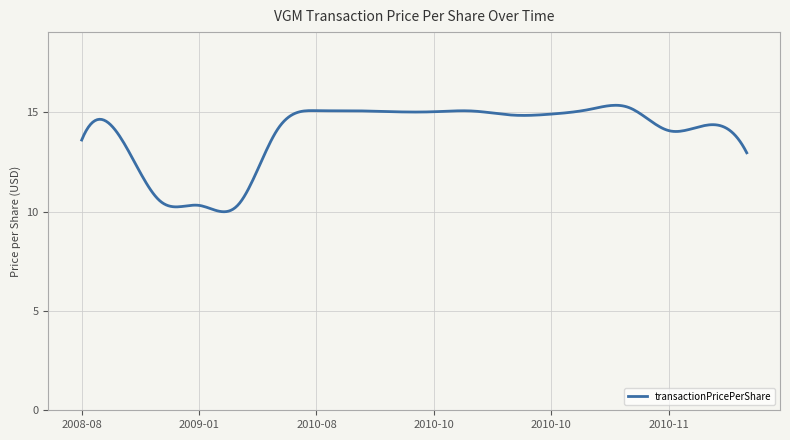

What is the maximum value shown in the chart?

15.4